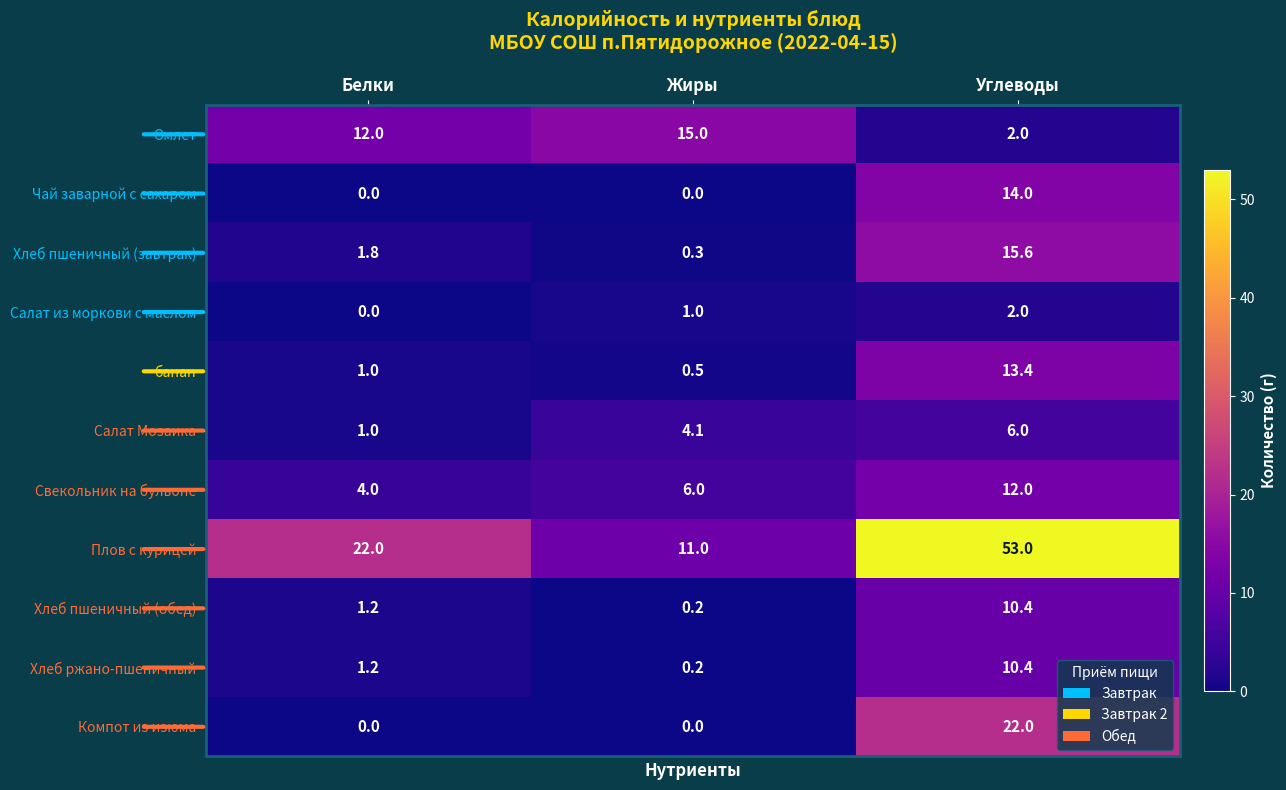

What is the sum of the Салат из моркови с маслом values at Белки and Углеводы?

2.0